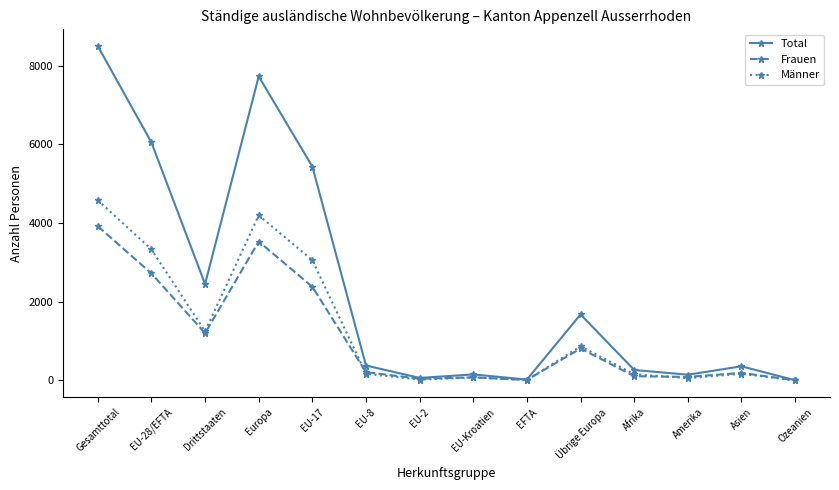

True or false: Frauen has more than 2 points higher than both neighbors.

True